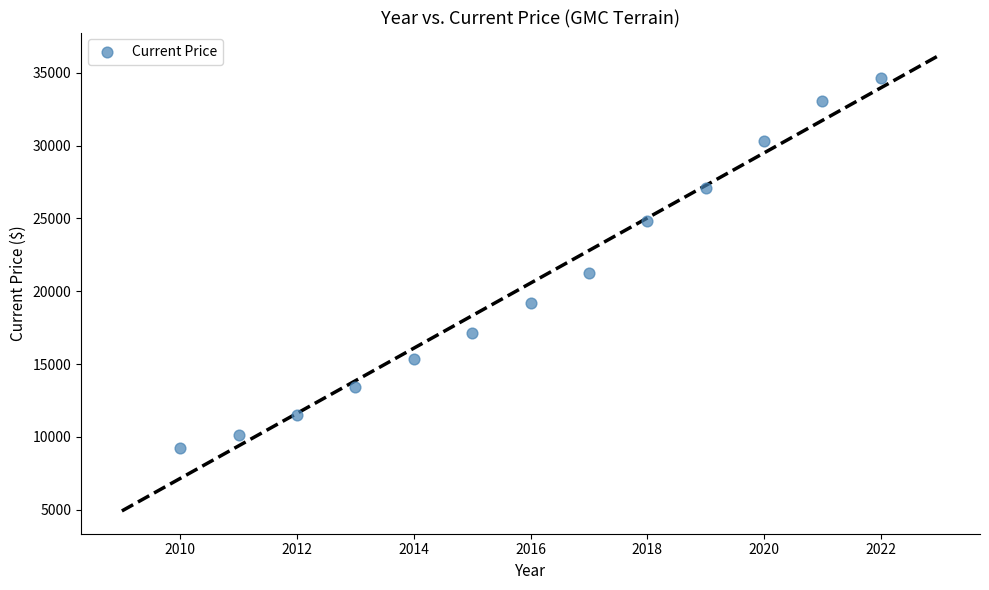

What is the range of Y values (max minus min)?

25417